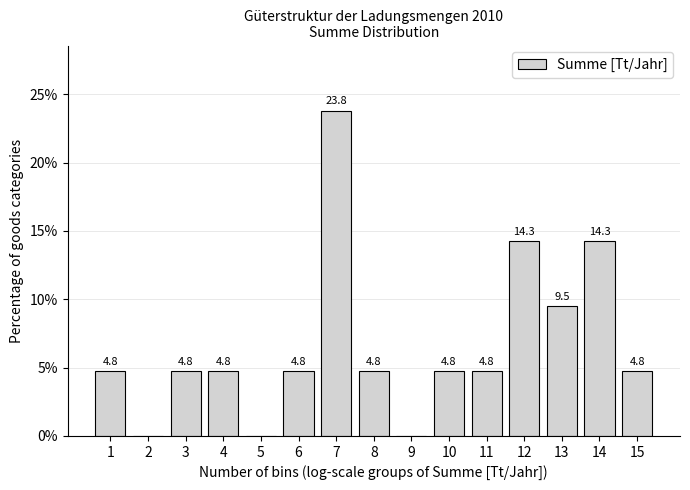

Reading left to right, what are all the values shown in this chart?

1=4.8	2=0.0	3=4.8	4=4.8	5=0.0	6=4.8	7=23.8	8=4.8	9=0.0	10=4.8	11=4.8	12=14.3	13=9.5	14=14.3	15=4.8